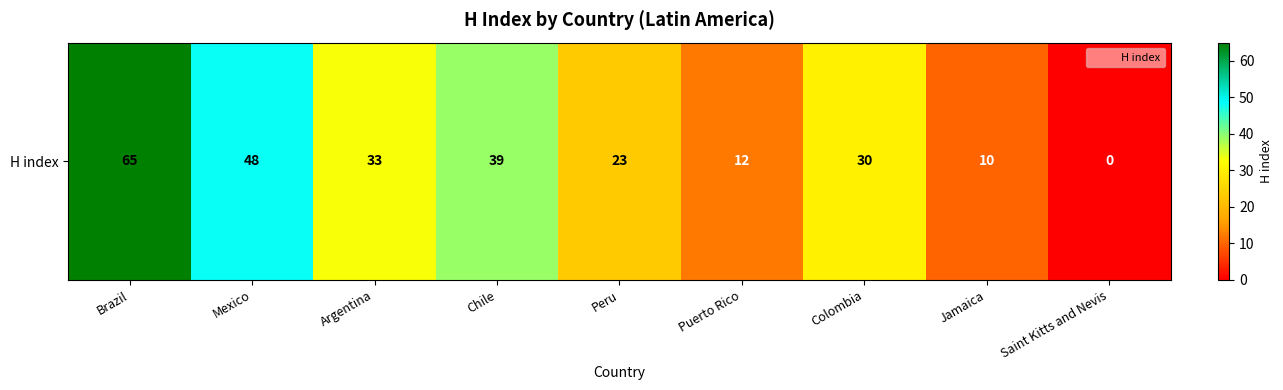

At which category does the chart reach its minimum across all series?

Saint Kitts and Nevis